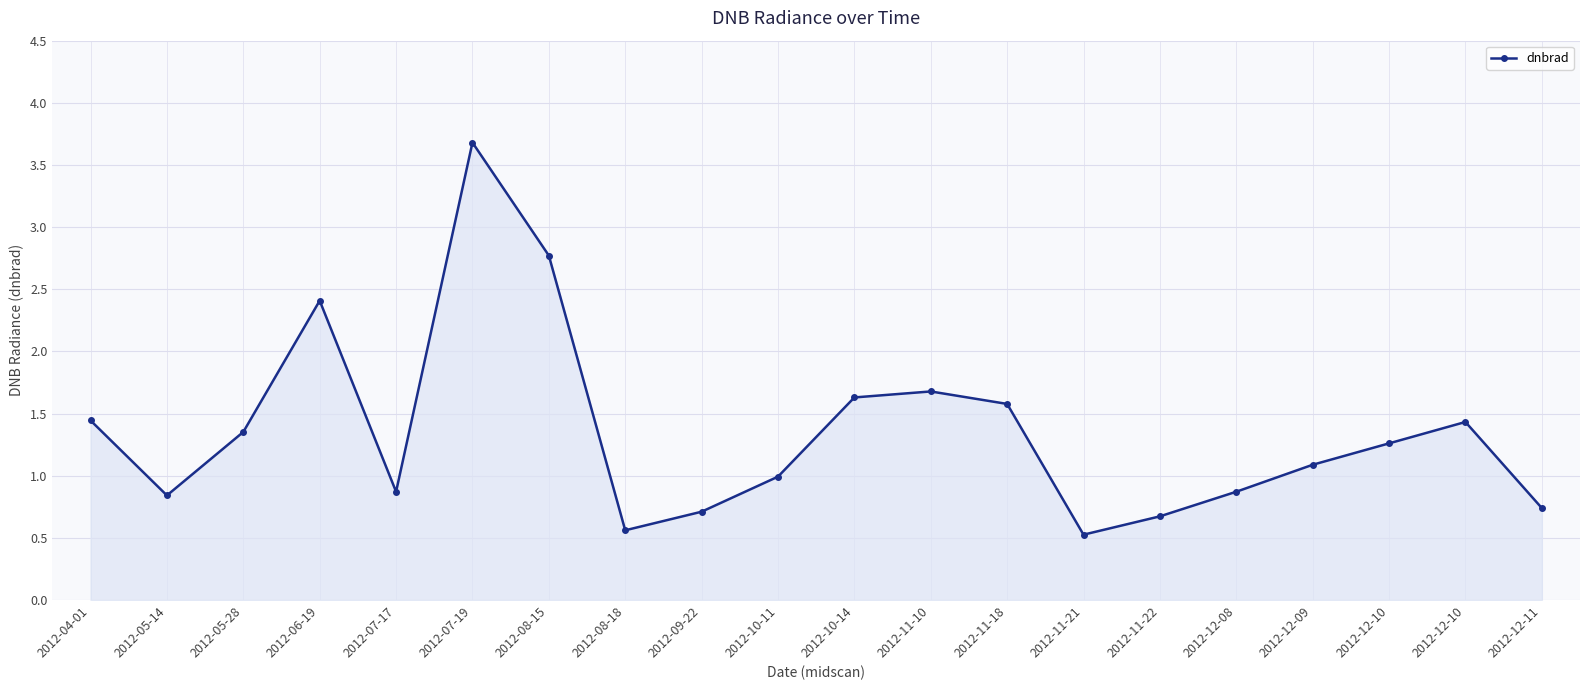

Where is the first local minimum?

2012-05-14